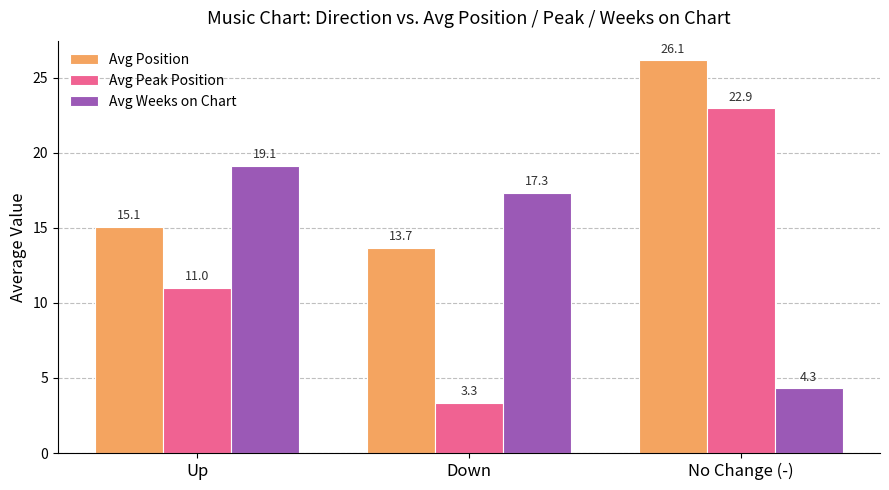

What is the difference between the Avg Position values at Up and No Change (-)?

11.1